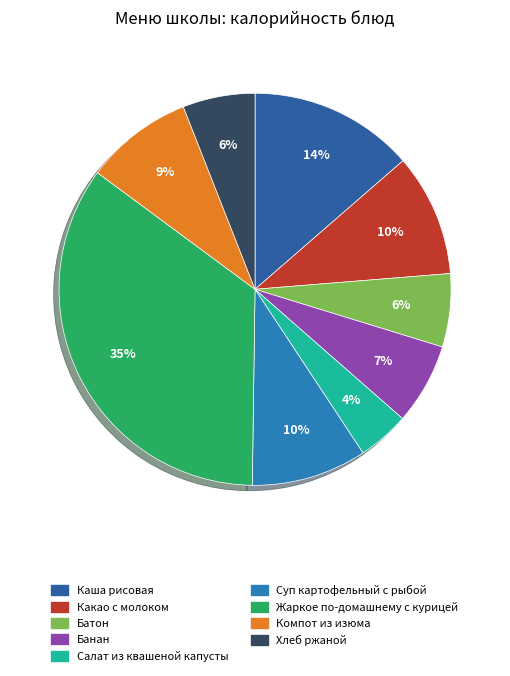

True or false: Жаркое по-домашнему с курицей accounts for 35% of the total.

True